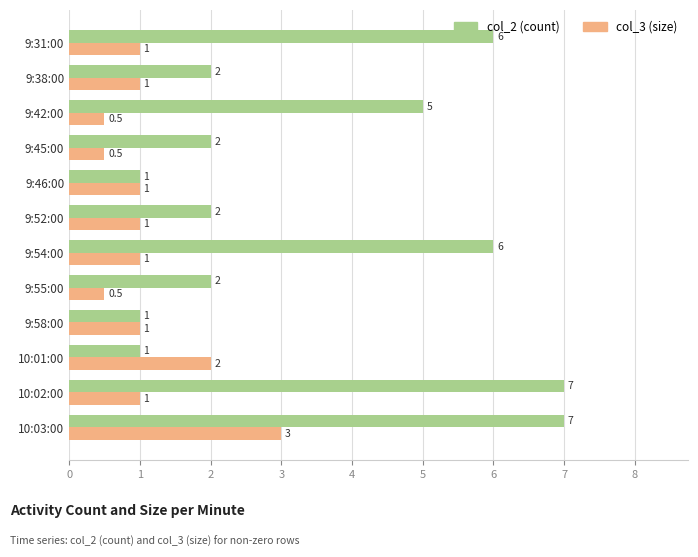

Which series has the largest total across all categories?

col_2 (count)